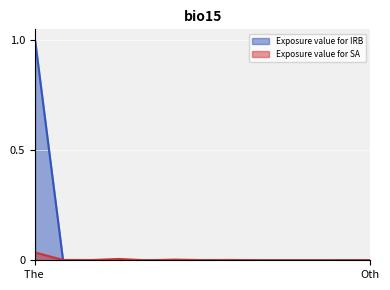

What is the approximate value of Exposure value for IRB at The Netherlands?

1.0